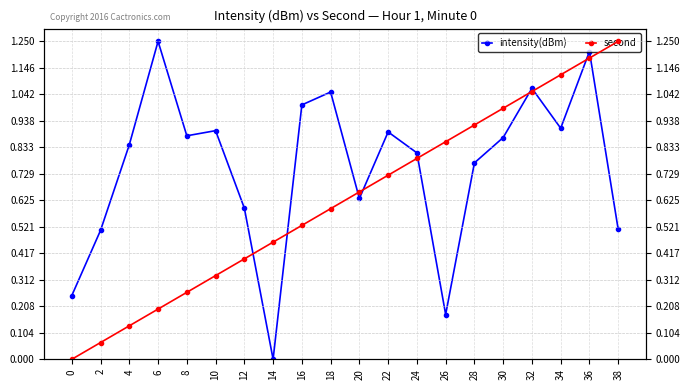

True or false: second and intensity(dBm) intersect in this chart.

True